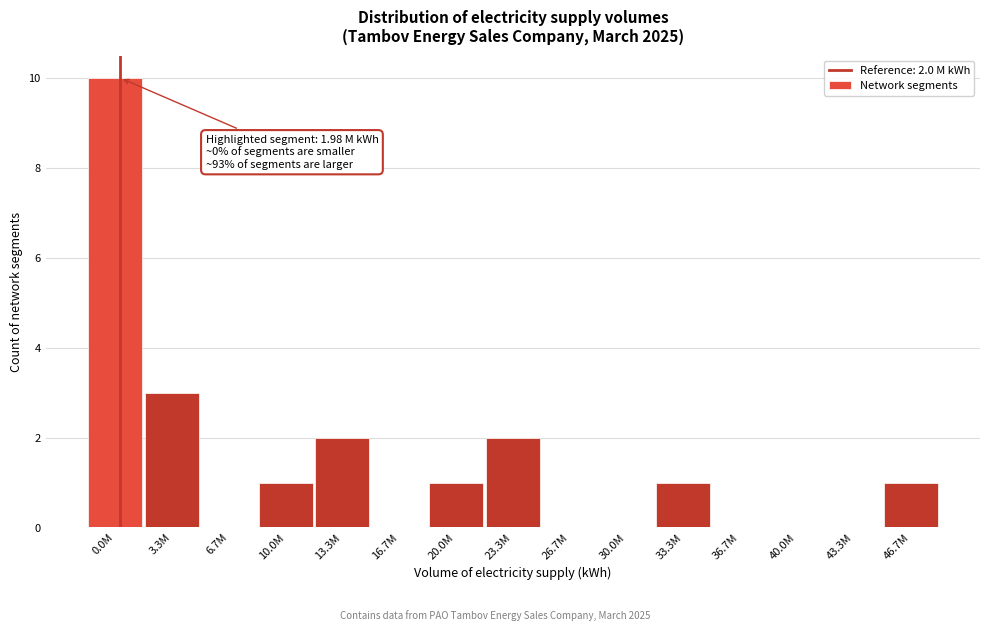

Reading left to right, transcribe all the data shown in this chart.

0.0M=10	3.3M=3	6.7M=0	10.0M=1	13.3M=2	16.7M=0	20.0M=1	23.3M=2	26.7M=0	30.0M=0	33.3M=1	36.7M=0	40.0M=0	43.3M=0	46.7M=1